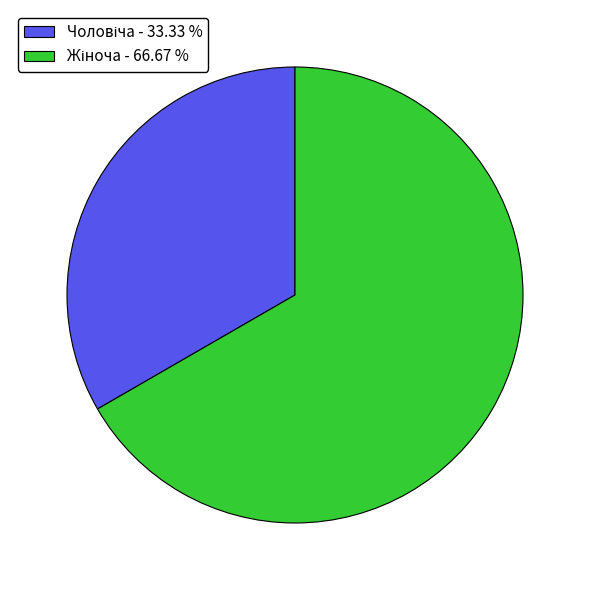

What is the smallest slice in the pie chart?

Чоловіча